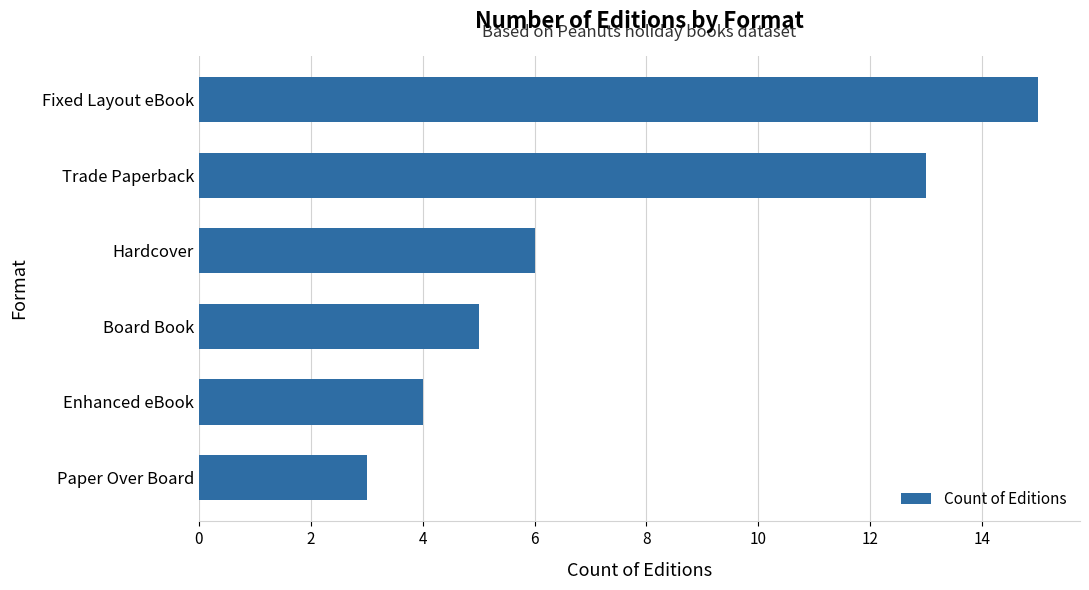

What is the maximum value shown in the chart?

15